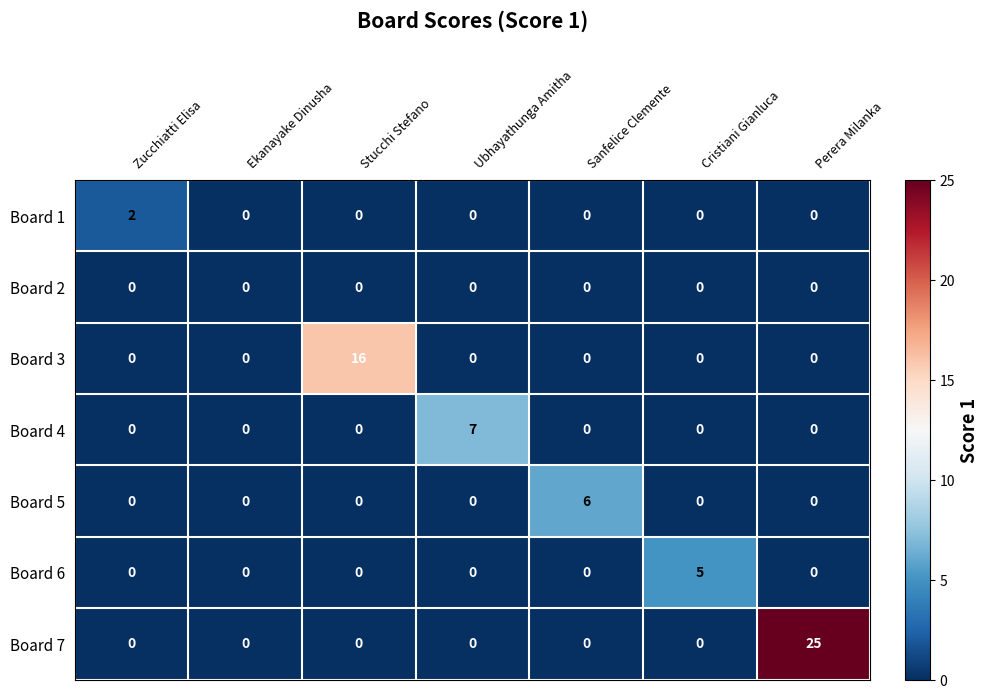

What is the maximum value for Board 6?

5